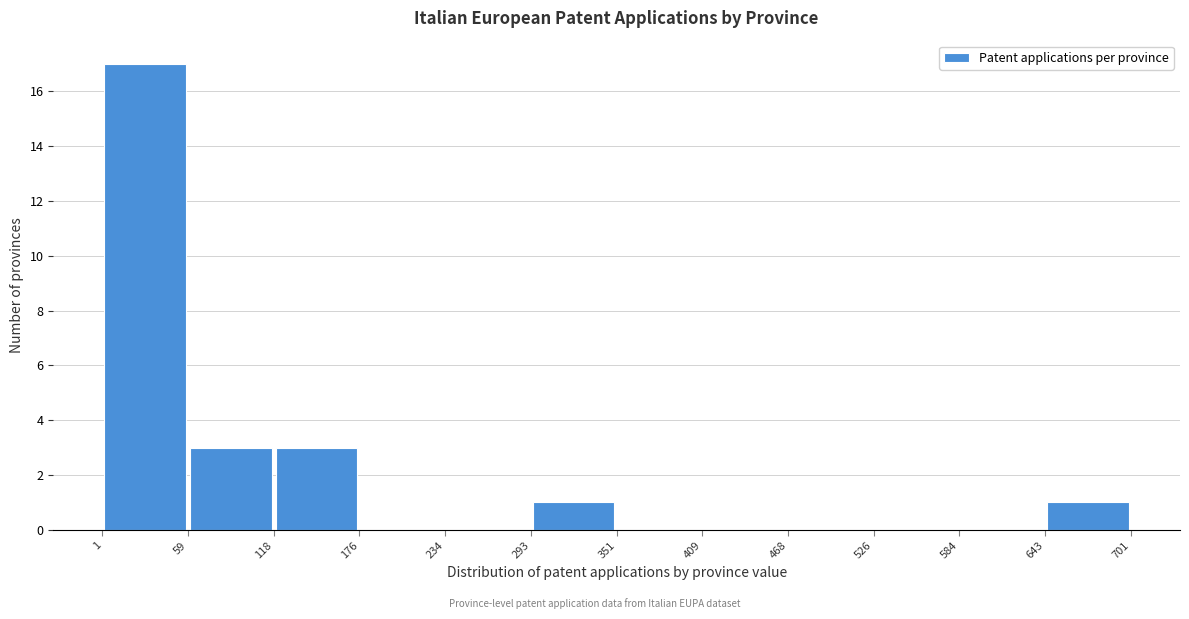

What is the height of the bar covering 293 to 351 on the x-axis? The values are not printed on the chart, so give them approximately, as read against the axis.

1